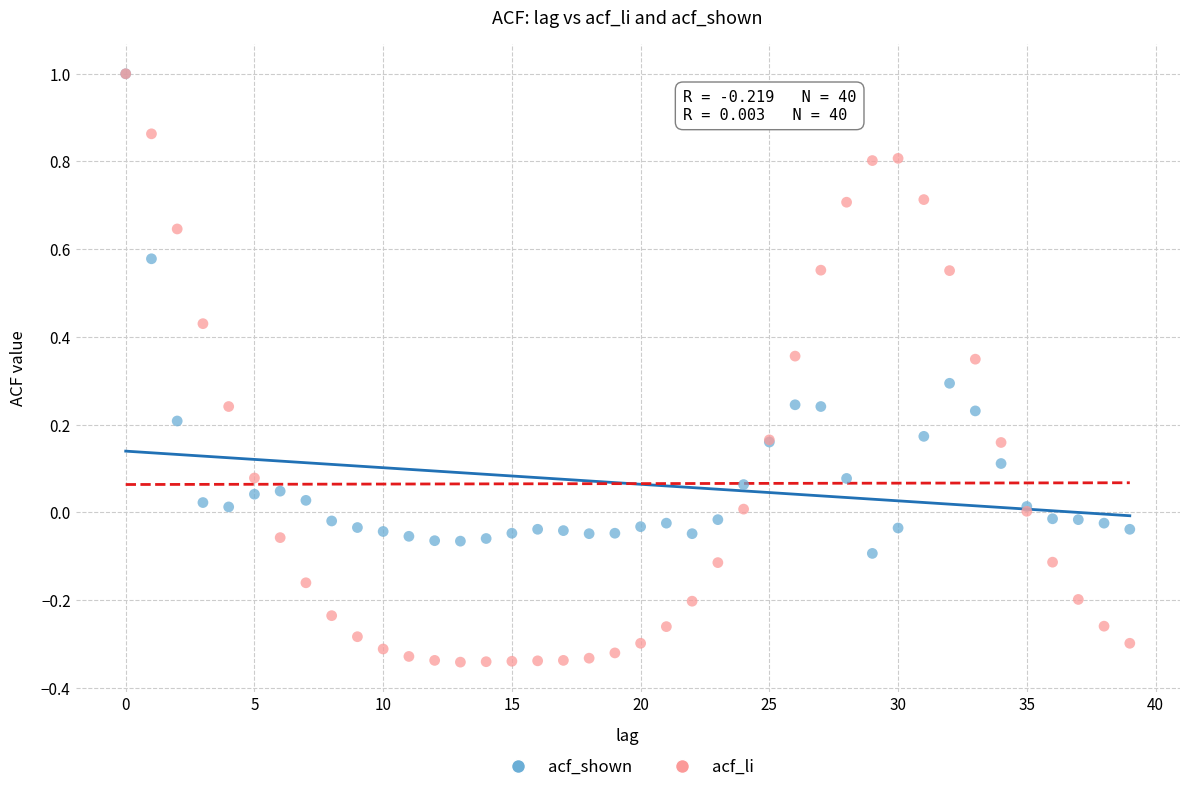

What are all the series names shown in the legend?

acf_shown, acf_li